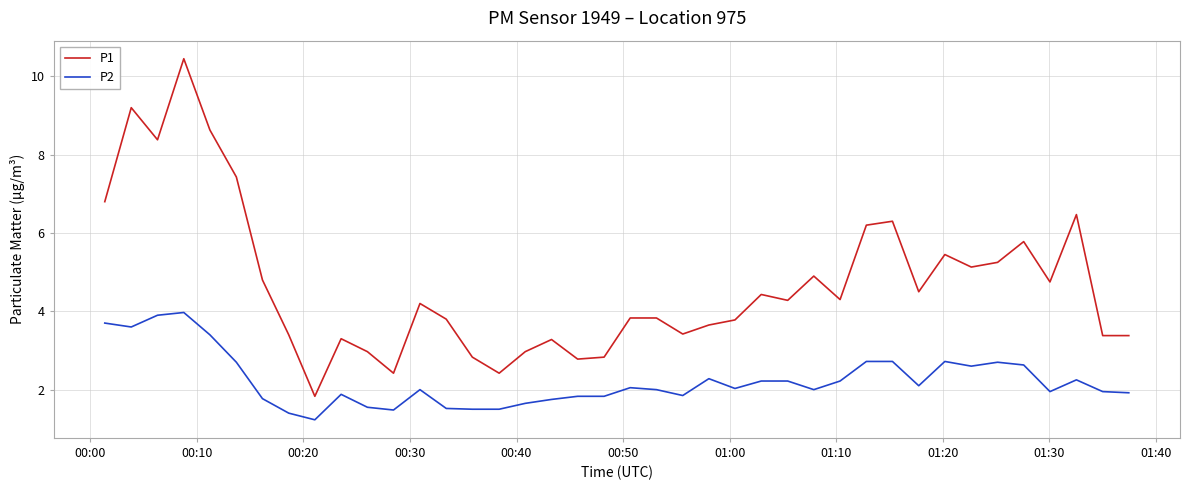

True or false: P2 and P1 intersect in this chart.

False